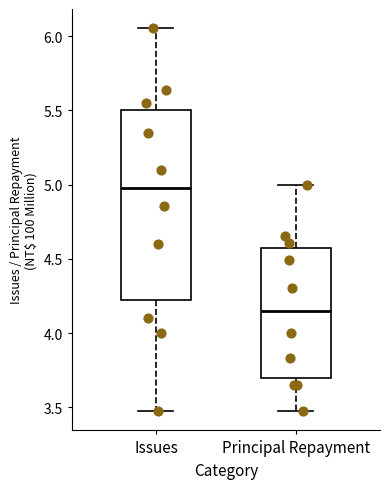

Reading left to right, transcribe this box plot: for each box, give where its median line is, the range the box spans, and where its two whiskers end, as read against the y-axis. The values are not printed on the chart, so give them approximately, as read against the axis.

Issues: median 5.00, box 4.25 to 5.50, whiskers 3.45 to 6.05
Principal Repayment: median 4.15, box 3.70 to 4.60, whiskers 3.50 to 5.00